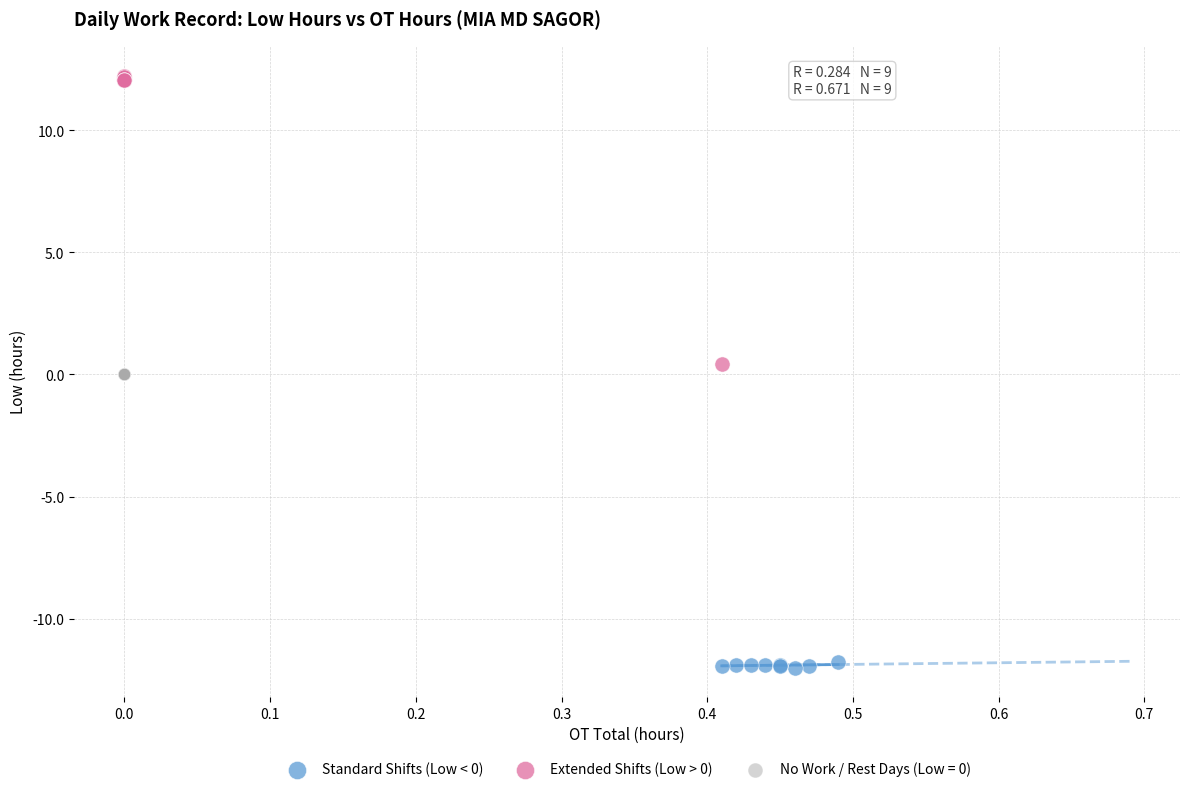

Which series reaches the maximum Y coordinate?

Extended Shifts (Low > 0)